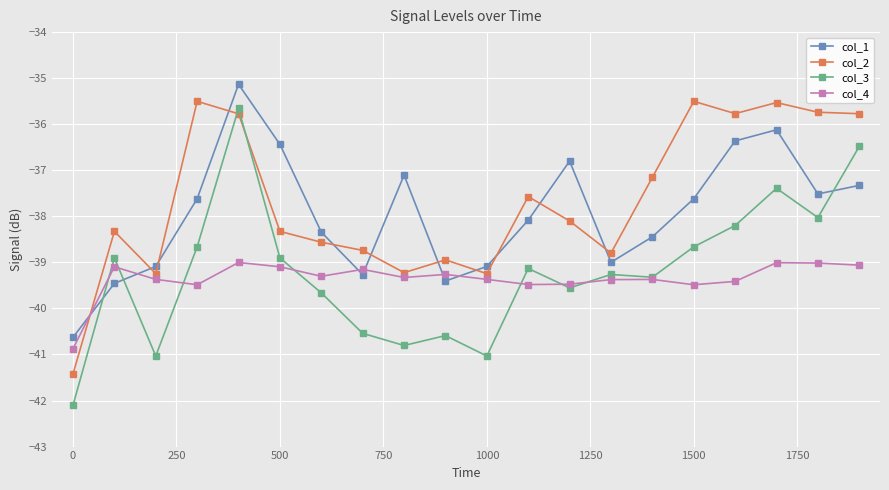

True or false: col_2 and col_3 intersect in this chart.

True